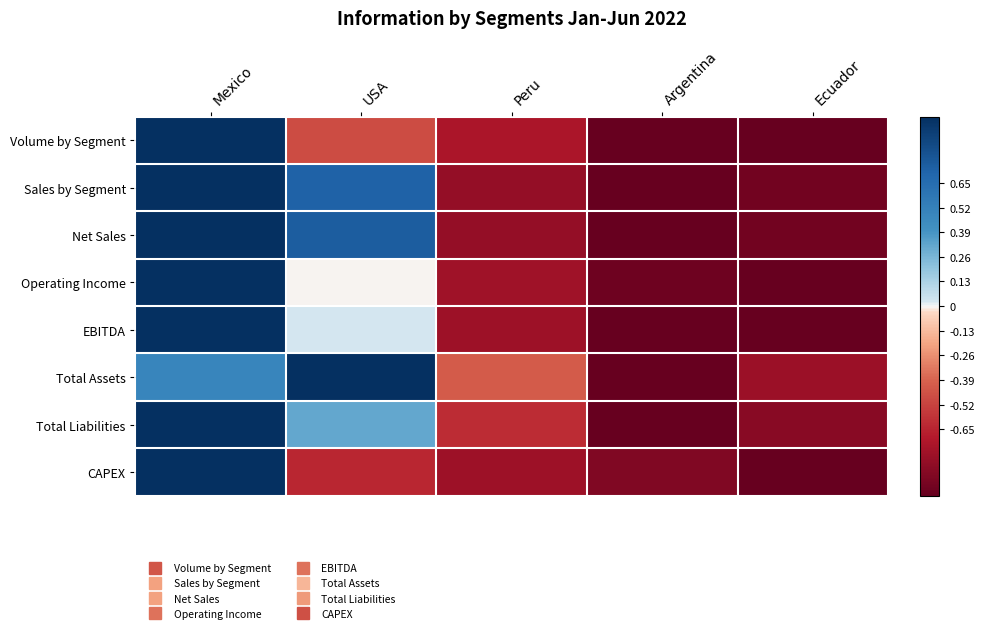

Reading left to right, transcribe all the data shown in this chart.

Volume by Segment: Mexico=1.0	USA=-0.5	Peru=-0.7	Argentina=-1.0	Ecuador=-1.0
Sales by Segment: Mexico=1.0	USA=0.7	Peru=-0.8	Argentina=-1.0	Ecuador=-0.9
Net Sales: Mexico=1.0	USA=0.7	Peru=-0.8	Argentina=-1.0	Ecuador=-0.9
Operating Income: Mexico=1.0	USA=-0.0	Peru=-0.8	Argentina=-1.0	Ecuador=-1.0
EBITDA: Mexico=1.0	USA=0.0	Peru=-0.8	Argentina=-1.0	Ecuador=-1.0
Total Assets: Mexico=0.5	USA=1.0	Peru=-0.4	Argentina=-1.0	Ecuador=-0.8
Total Liabilities: Mexico=1.0	USA=0.3	Peru=-0.6	Argentina=-1.0	Ecuador=-0.9
CAPEX: Mexico=1.0	USA=-0.6	Peru=-0.8	Argentina=-0.9	Ecuador=-1.0